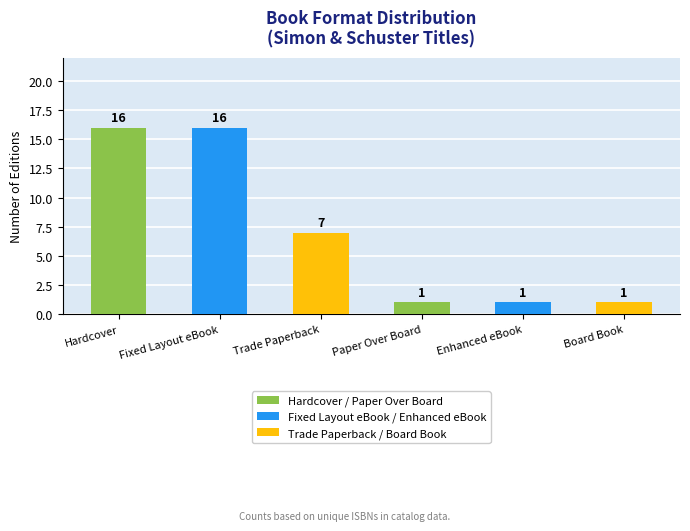

What is the smallest value displayed?

1